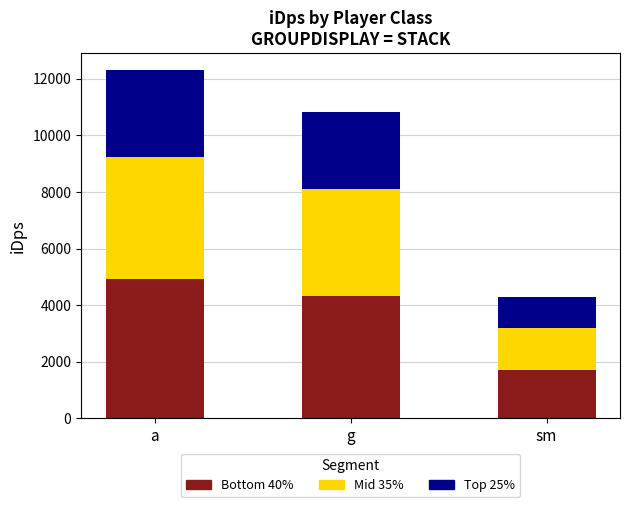

What is the average value of the Bottom 40% series?

3650.2